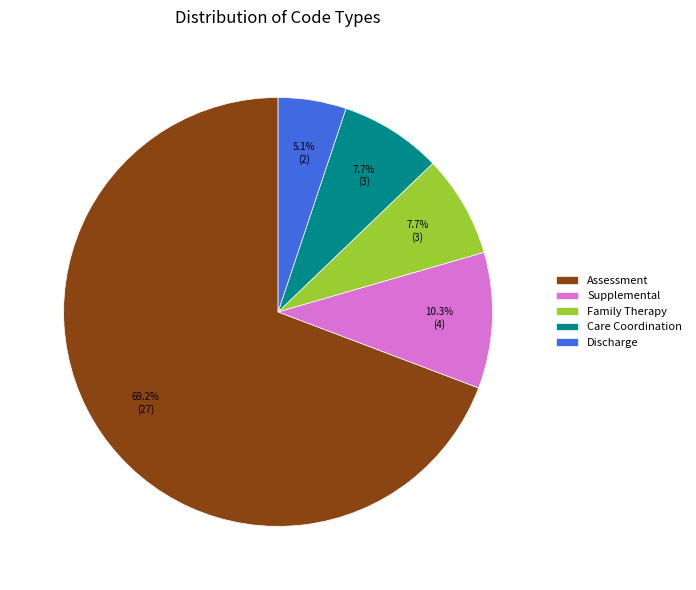

What portion of the pie excludes Care Coordination?

92.3%